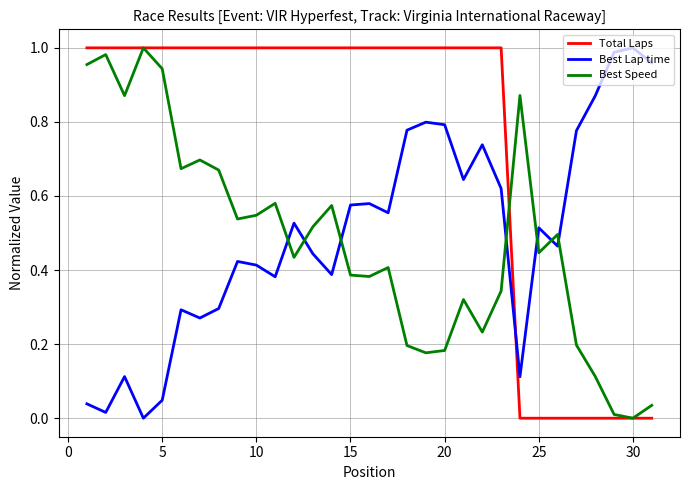

True or false: Best Lap time and Best Speed intersect in this chart.

True